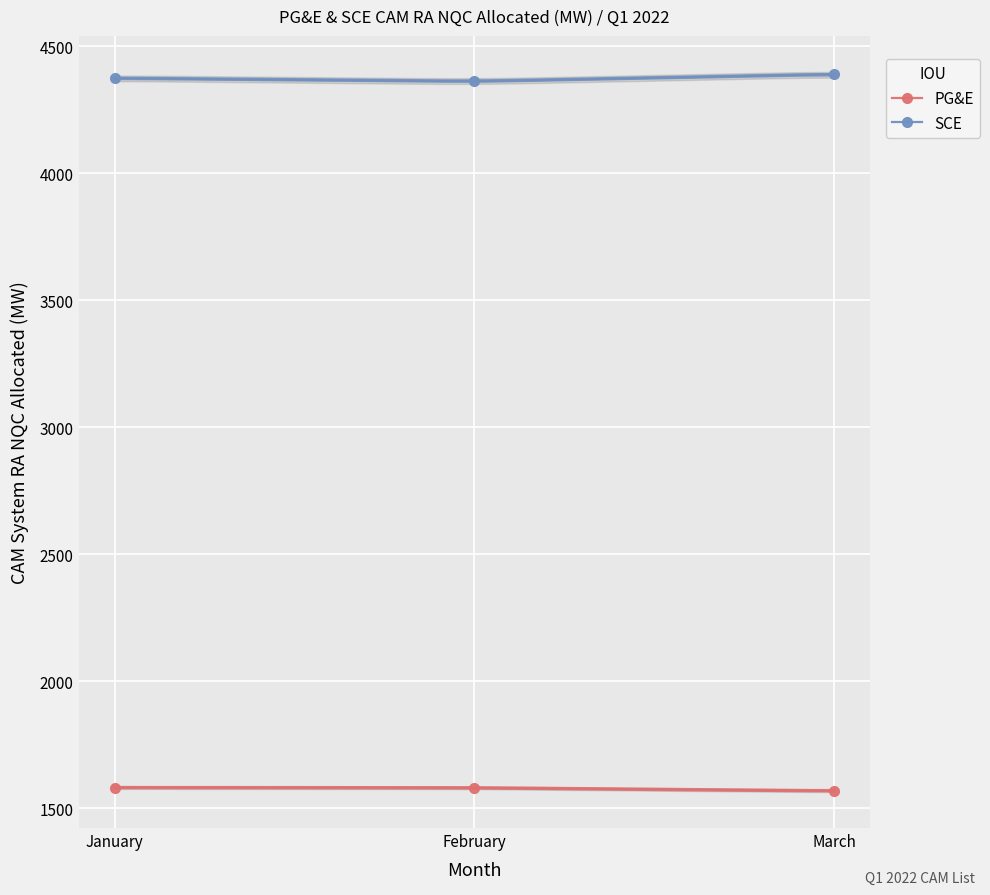

What are all the series names shown in the legend?

PG&E, SCE